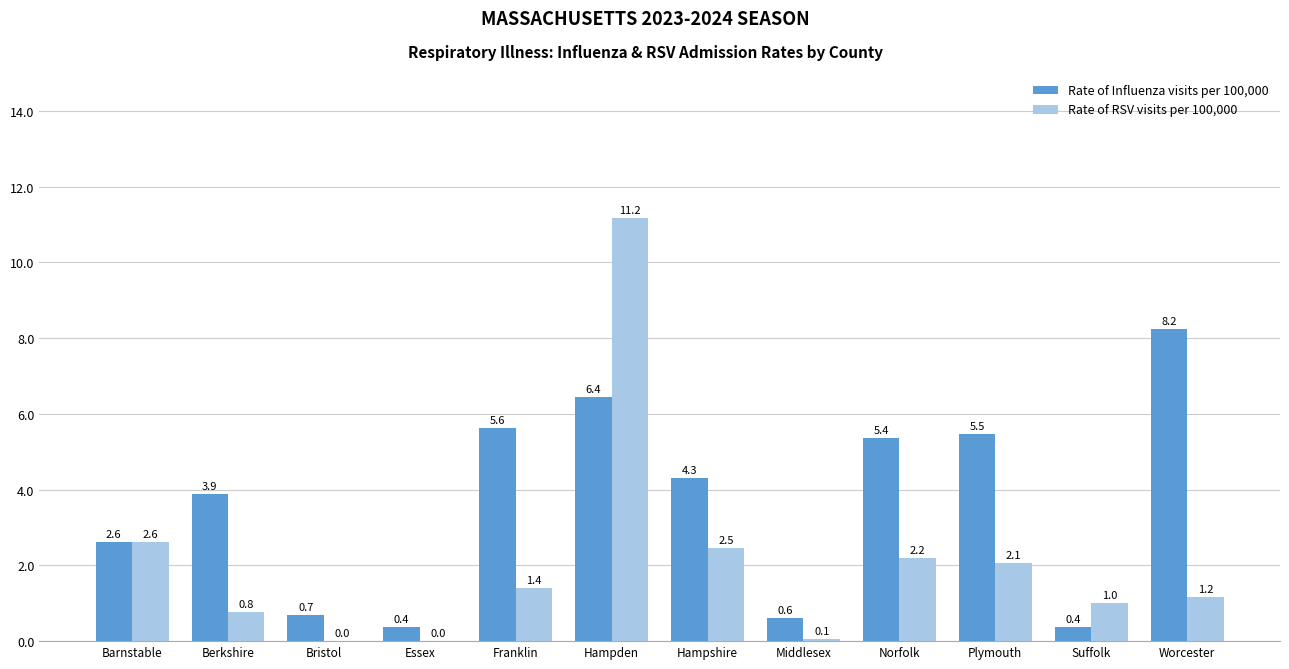

Which label corresponds to the largest value in the chart?

Hampden